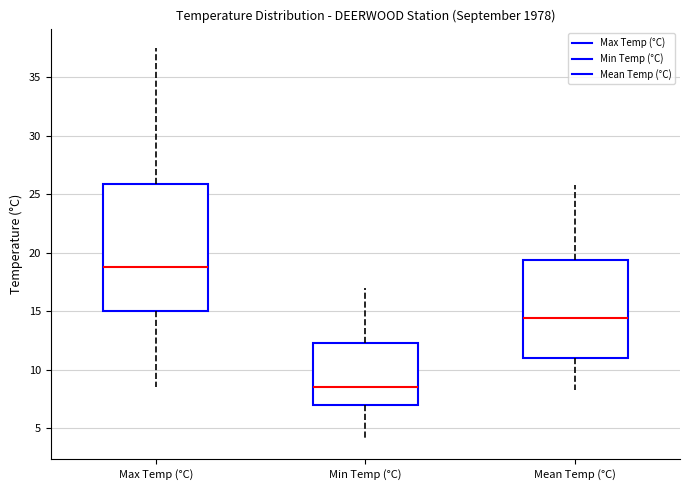

Reading left to right, read every box against the y-axis: the position of its median line, the range the box covers, and the ends of its whiskers. The values are not printed on the chart, so give them approximately, as read against the axis.

Max Temp (°C): median 19.0, box 15.0 to 26.0, whiskers 8.5 to 37.5
Min Temp (°C): median 8.5, box 7.0 to 12.5, whiskers 4.0 to 17.0
Mean Temp (°C): median 14.5, box 11.0 to 19.5, whiskers 8.5 to 26.0